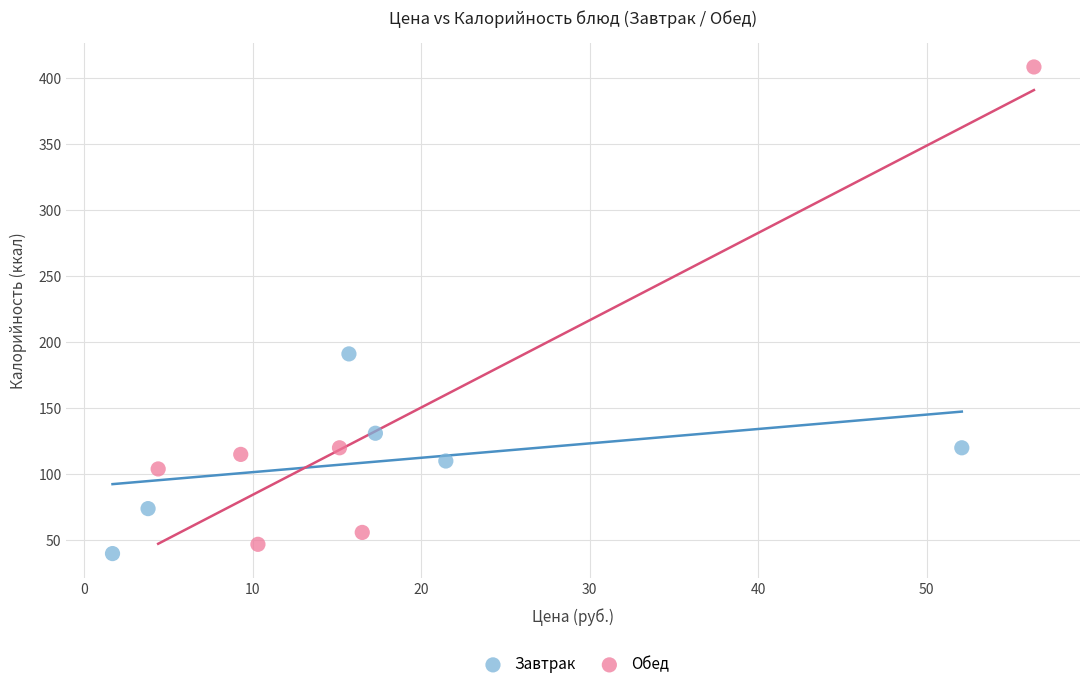

Which series reaches the maximum Y coordinate?

Обед